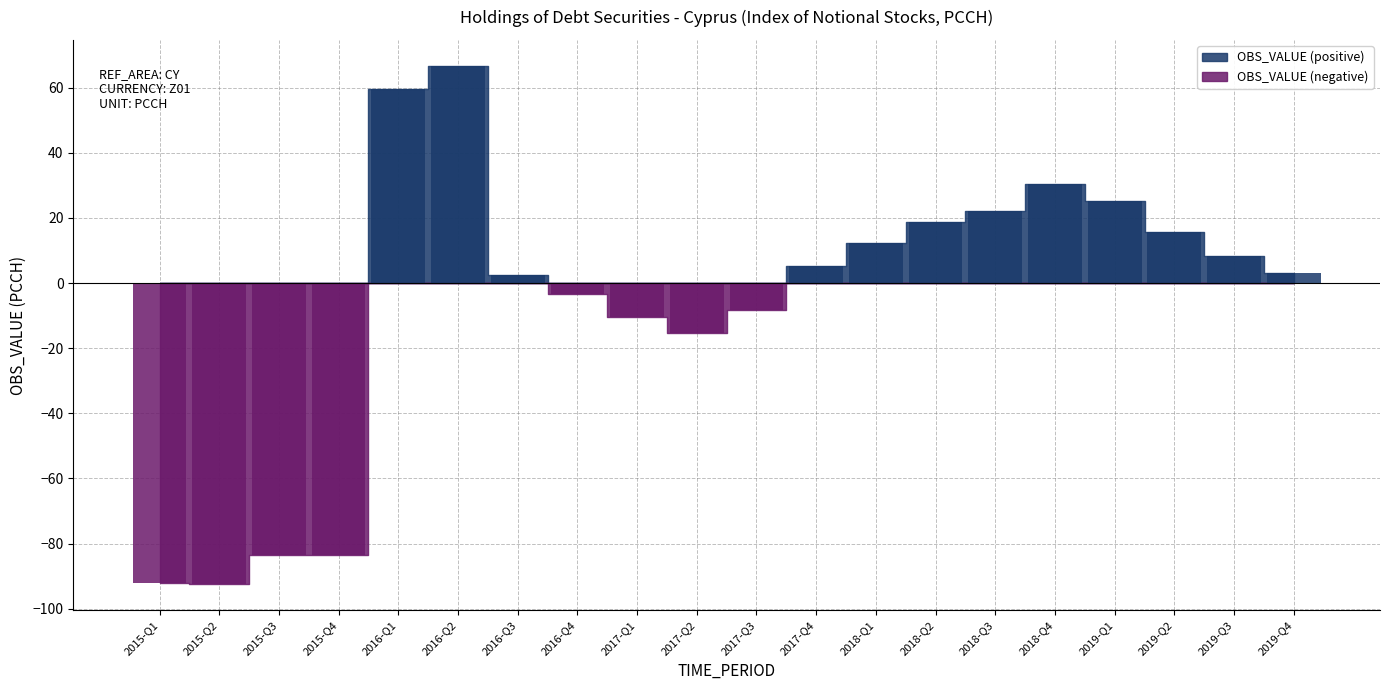

What is the approximate value at 2019-Q3?

8.2